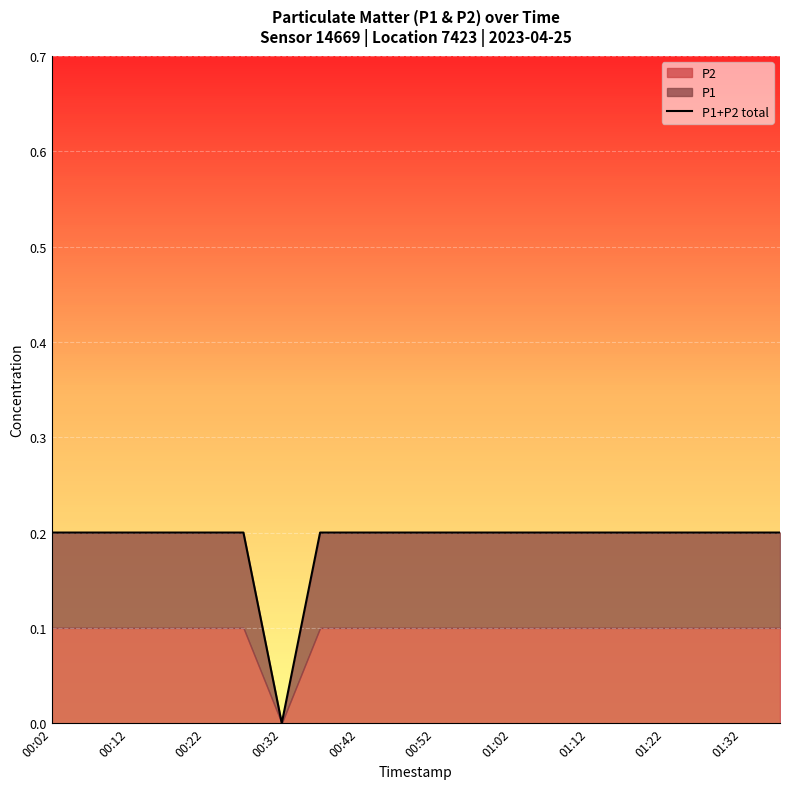

Is it true that P1+P2 total equals 0.3 at 00:52?

False